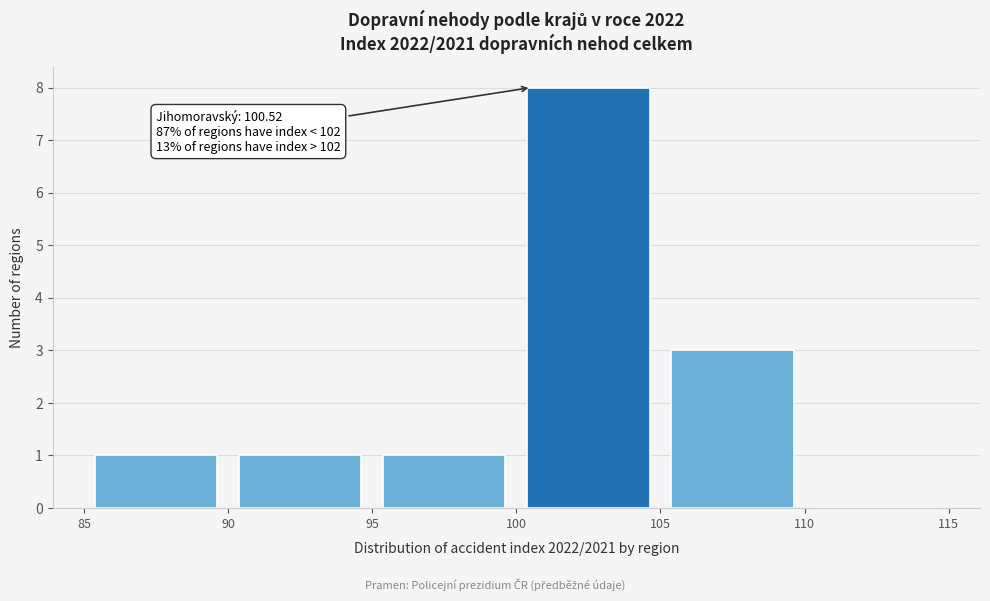

Over which range of the x-axis is the bar tallest?

100 to 105